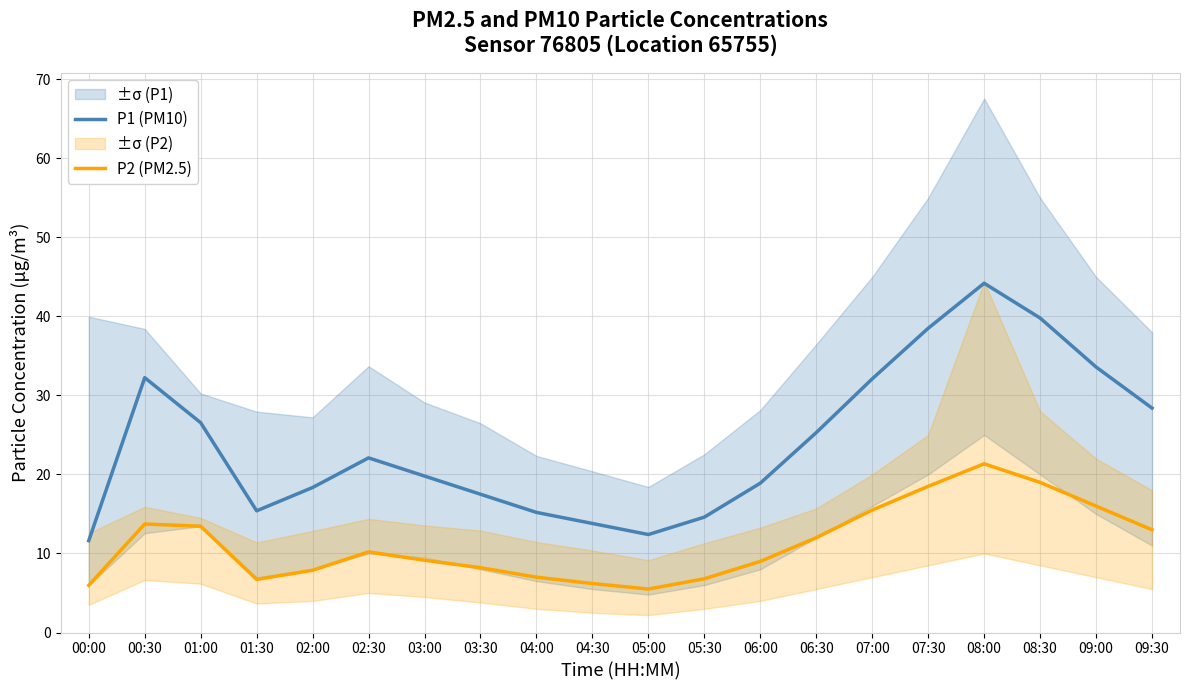

What value does the P1 (PM10) series have at 07:30?

38.5